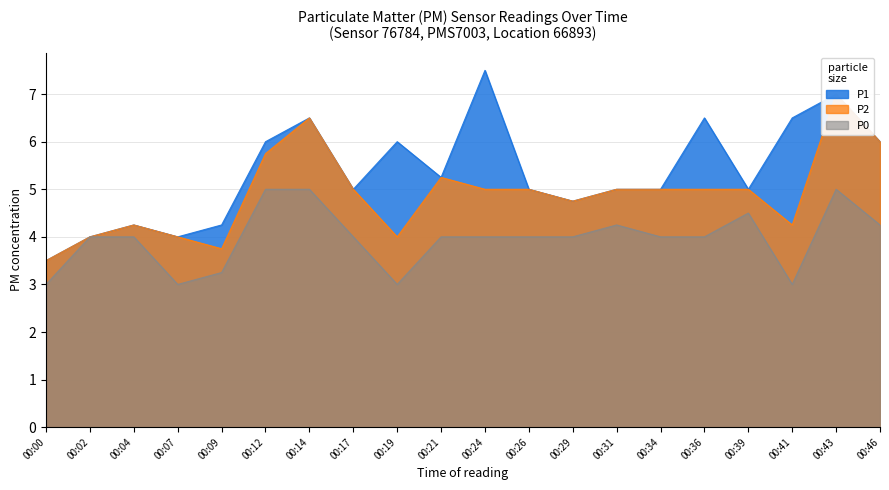

At which category does the chart reach its minimum across all series?

00:00